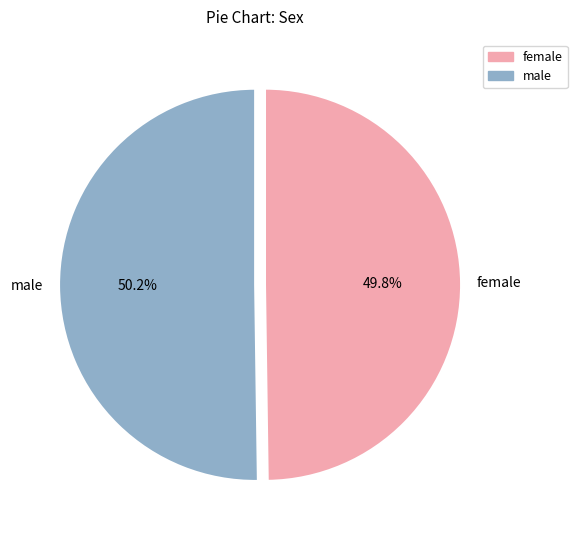

Is there any slice that represents more than half of the pie?

Yes